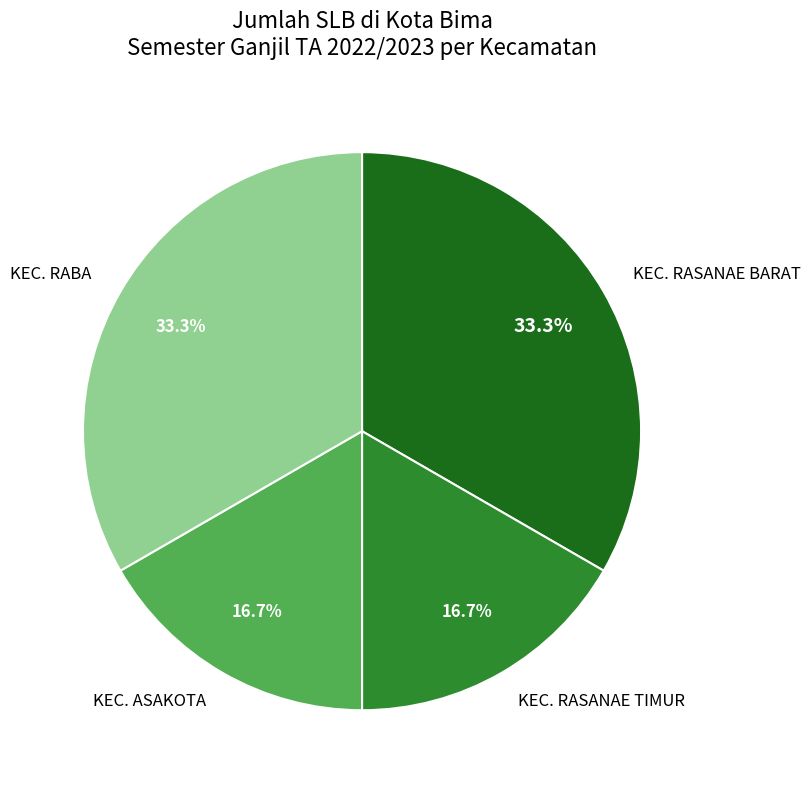

True or false: KEC. RASANAE TIMUR accounts for 17% of the total.

True